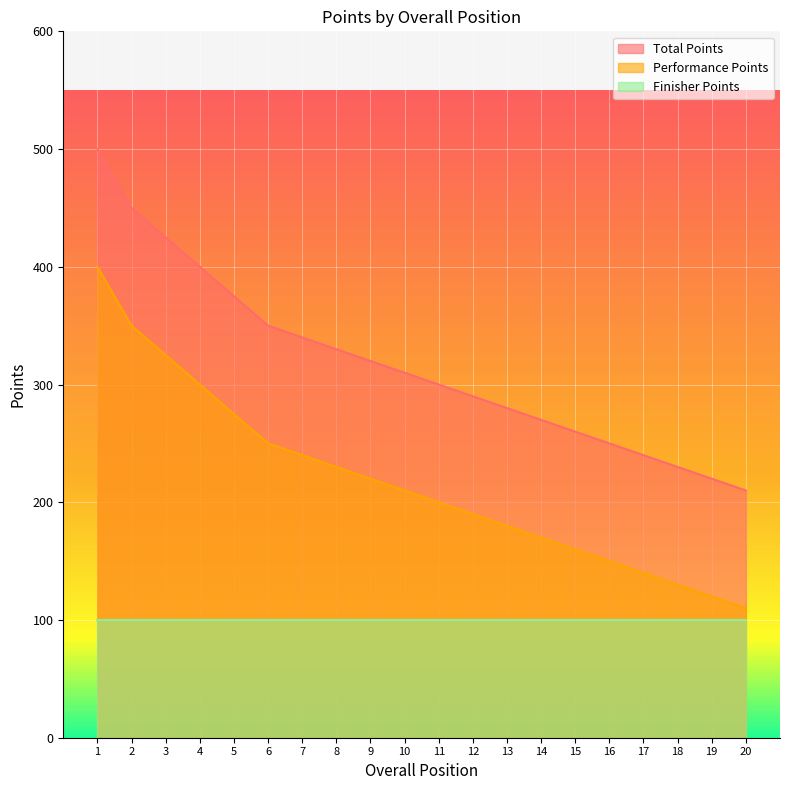

At which category does the chart reach its minimum across all series?

20